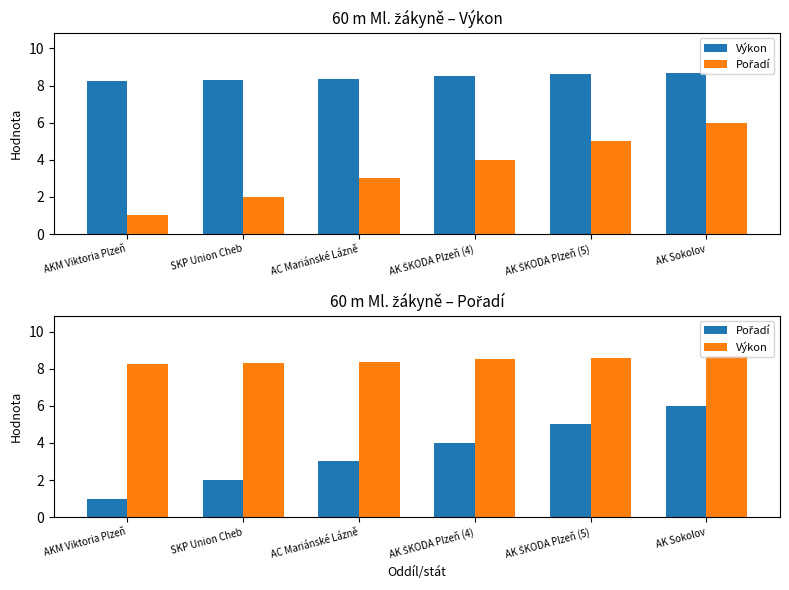

List the labels in order of Pořadí value, smallest first.

AKM Viktoria Plzeň, SKP Union Cheb, AC Mariánské Lázně, AK ŠKODA Plzeň (4), AK ŠKODA Plzeň (5), AK Sokolov